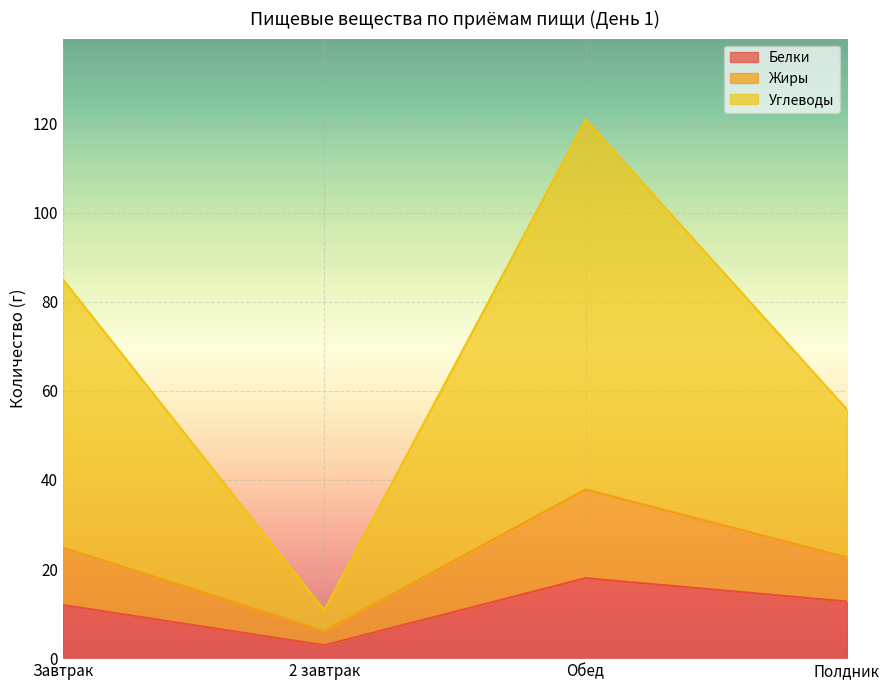

Where is the first local maximum for Белки?

Обед